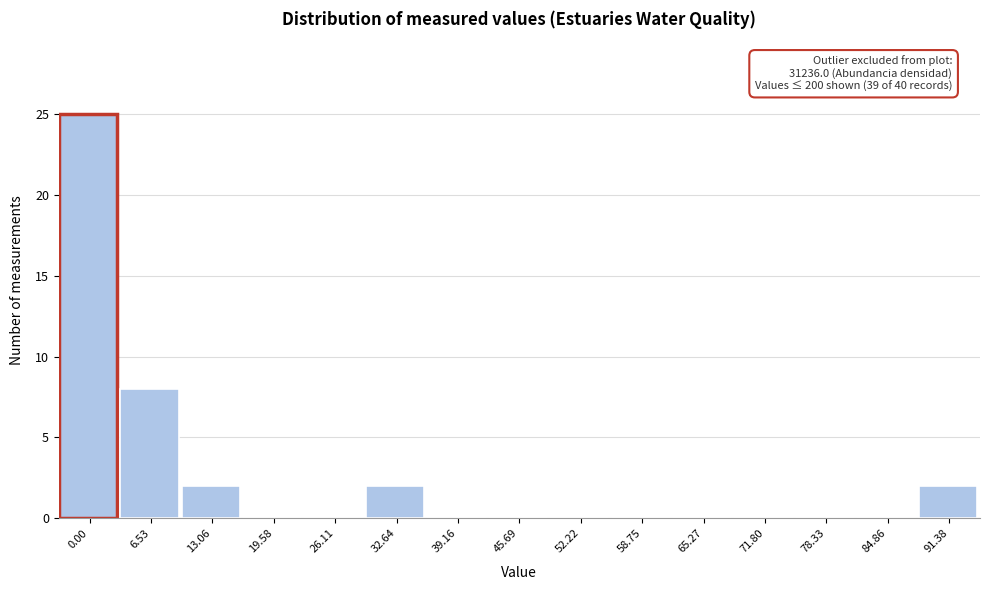

Reading right to left, what are all the values shown in this chart?

91.38=2	84.86=0	78.33=0	71.80=0	65.27=0	58.75=0	52.22=0	45.69=0	39.16=0	32.64=2	26.11=0	19.58=0	13.06=2	6.53=8	0.00=25